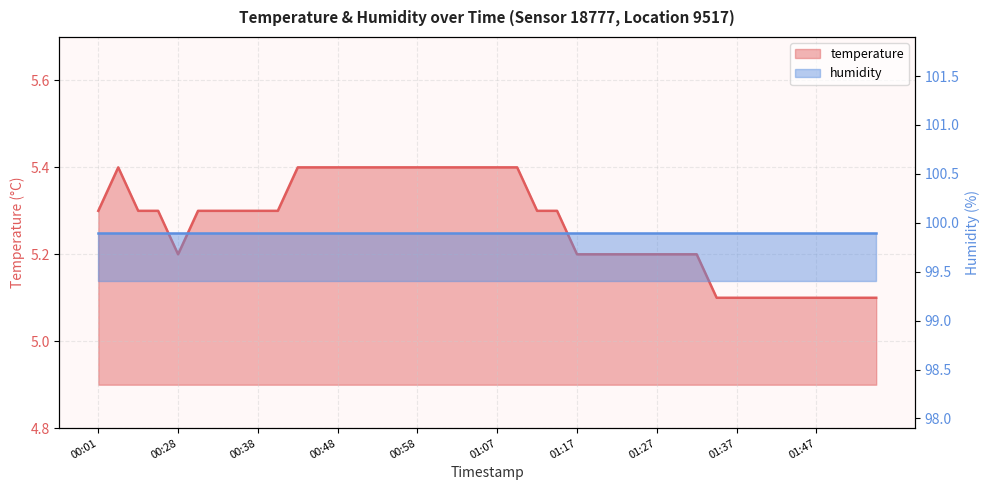

Reading left to right, transcribe all the data shown in this chart.

5.3	5.4	5.3	5.3	5.2	5.3	5.3	5.3	5.3	5.3	5.4	5.4	5.4	5.4	5.4	5.4	5.4	5.4	5.4	5.4	5.4	5.4	5.3	5.3	5.2	5.2	5.2	5.2	5.2	5.2	5.2	5.1	5.1	5.1	5.1	5.1	5.1	5.1	5.1	5.1